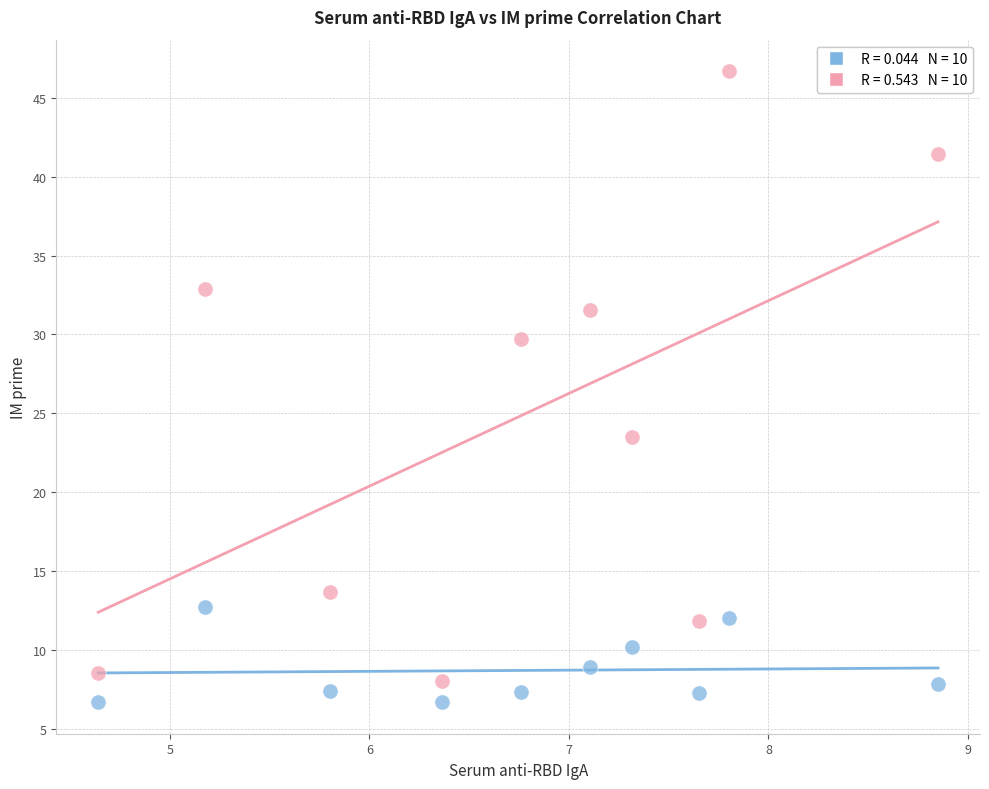

Across all data points, what is the range of Y values (max minus min)?

40.0